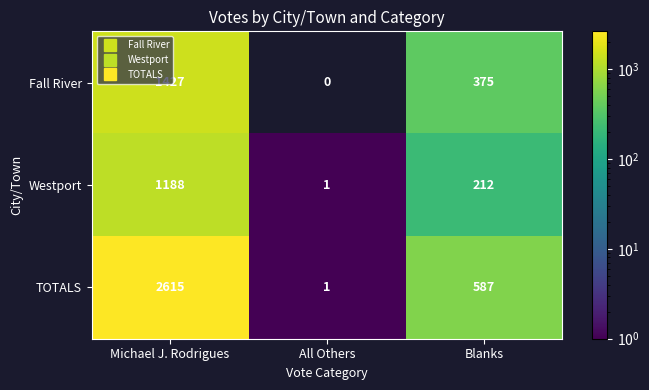

Which series has the widest spread of values?

TOTALS